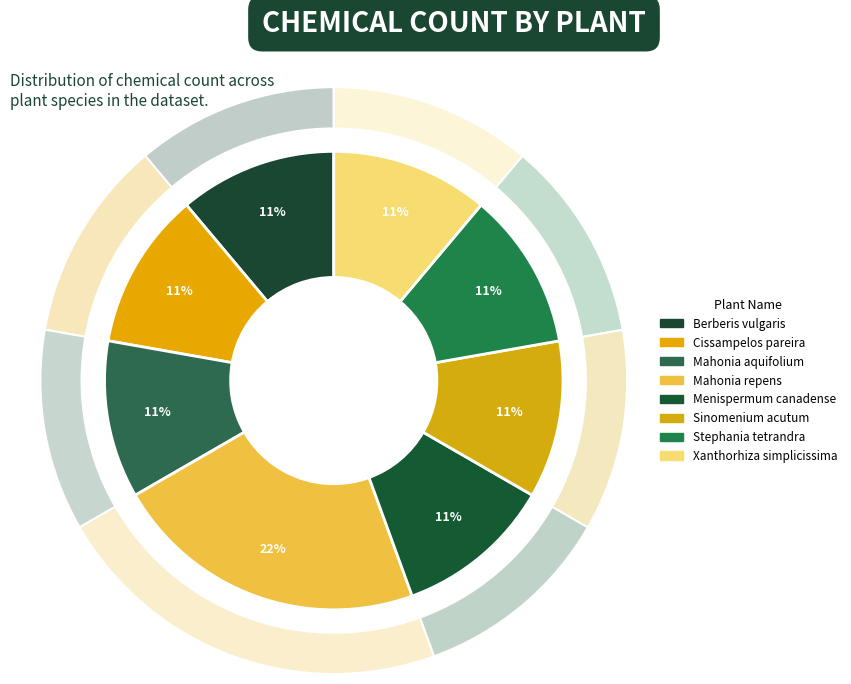

What percentage is NOT represented by Cissampelos pareira?

88.9%